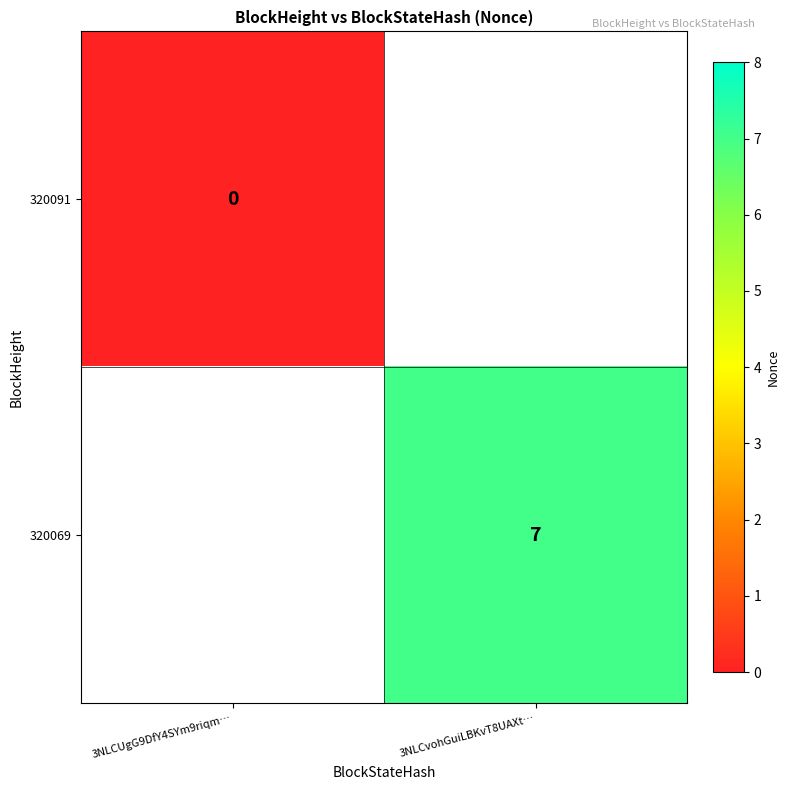

Is the value of 320091 at 3NLCUgG9DfY4SYm9riqm… greater than the value of 320069 at 3NLCvohGuiLBKvT8UAXt…?

No